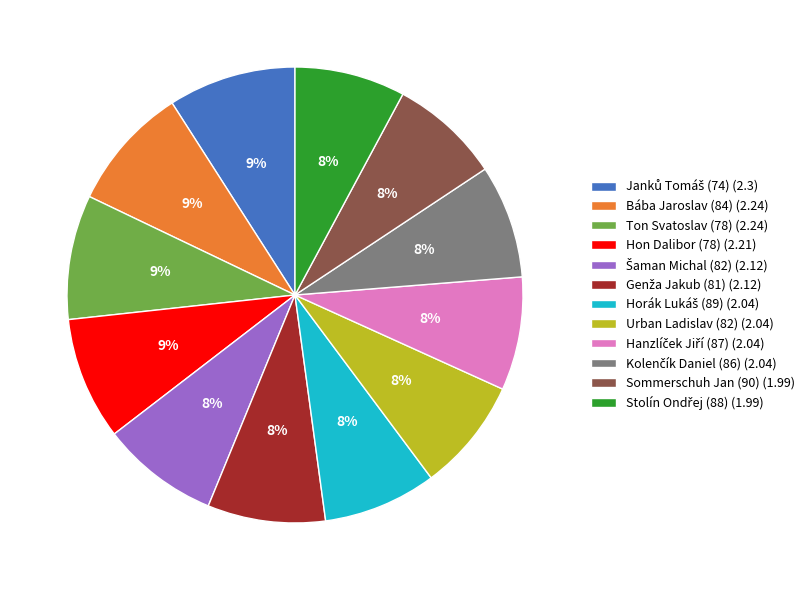

To the nearest percent, what portion does Hon Dalibor (78) (2.21) represent?

9%